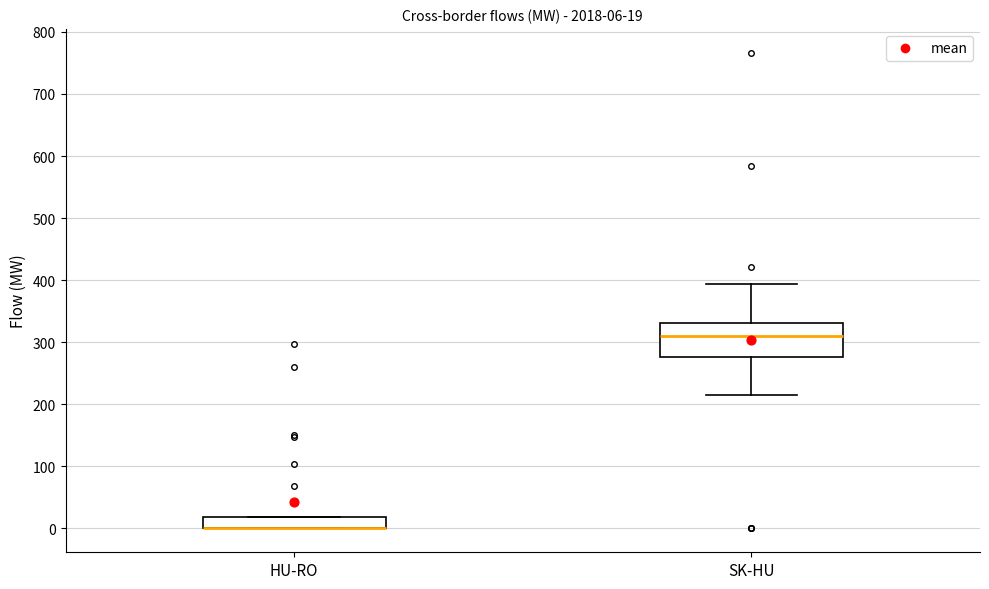

Which box is the tallest, from its lower edge to its upper edge?

SK-HU